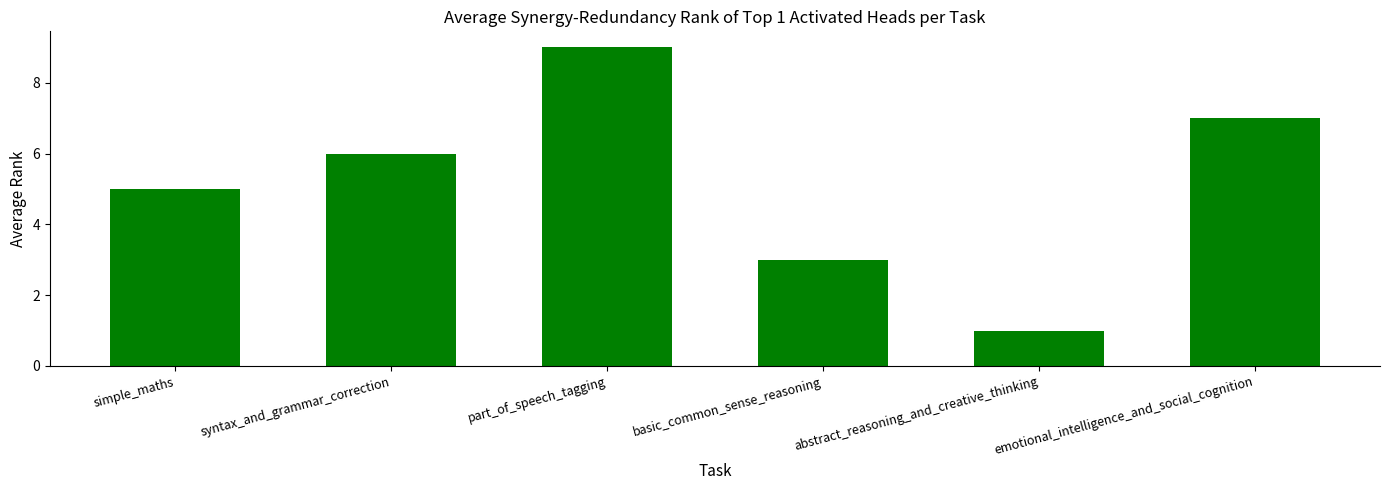

What is the ratio of the value at emotional_intelligence_and_social_cognition to the value at syntax_and_grammar_correction?

1.2